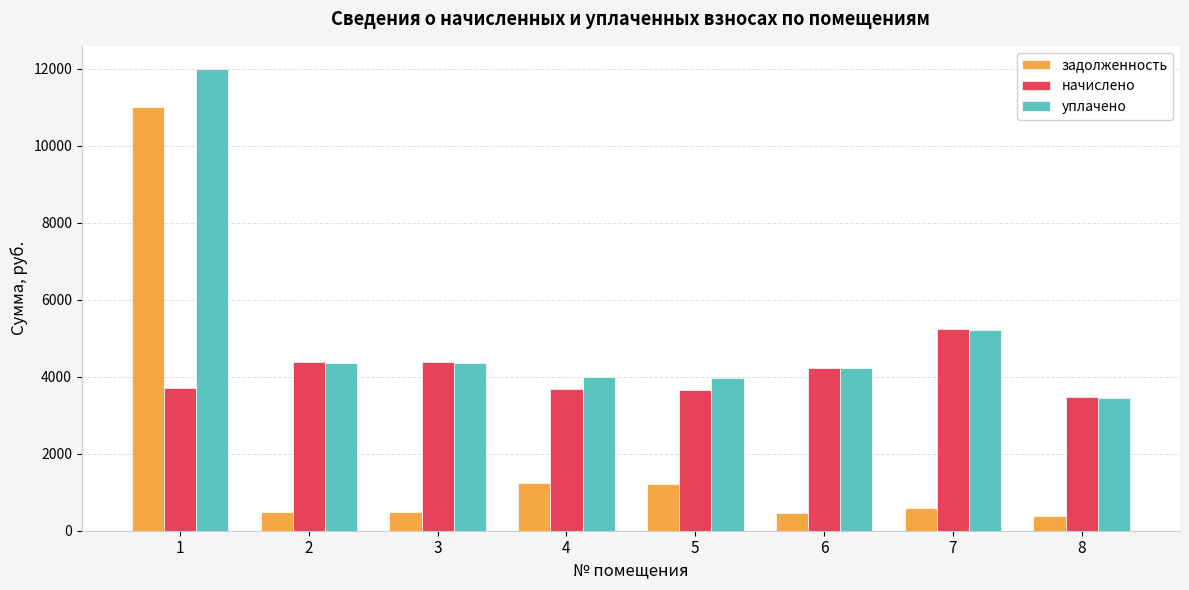

What is the highest value of the уплачено series?

11996.8